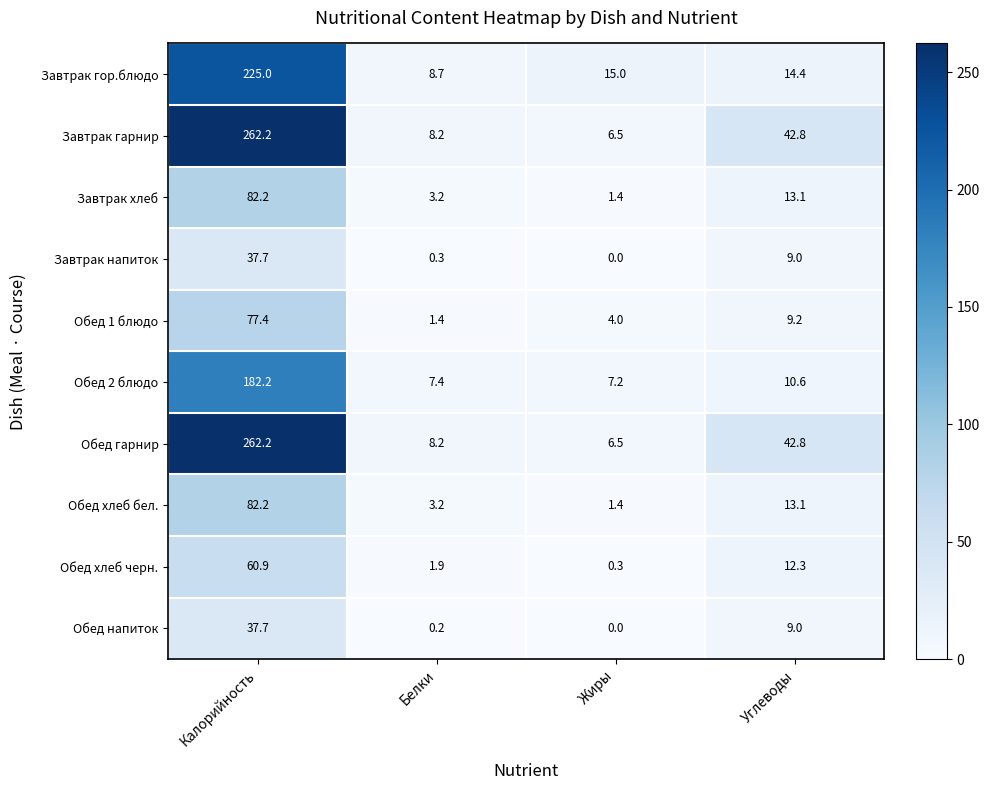

How many series are shown in this chart?

10